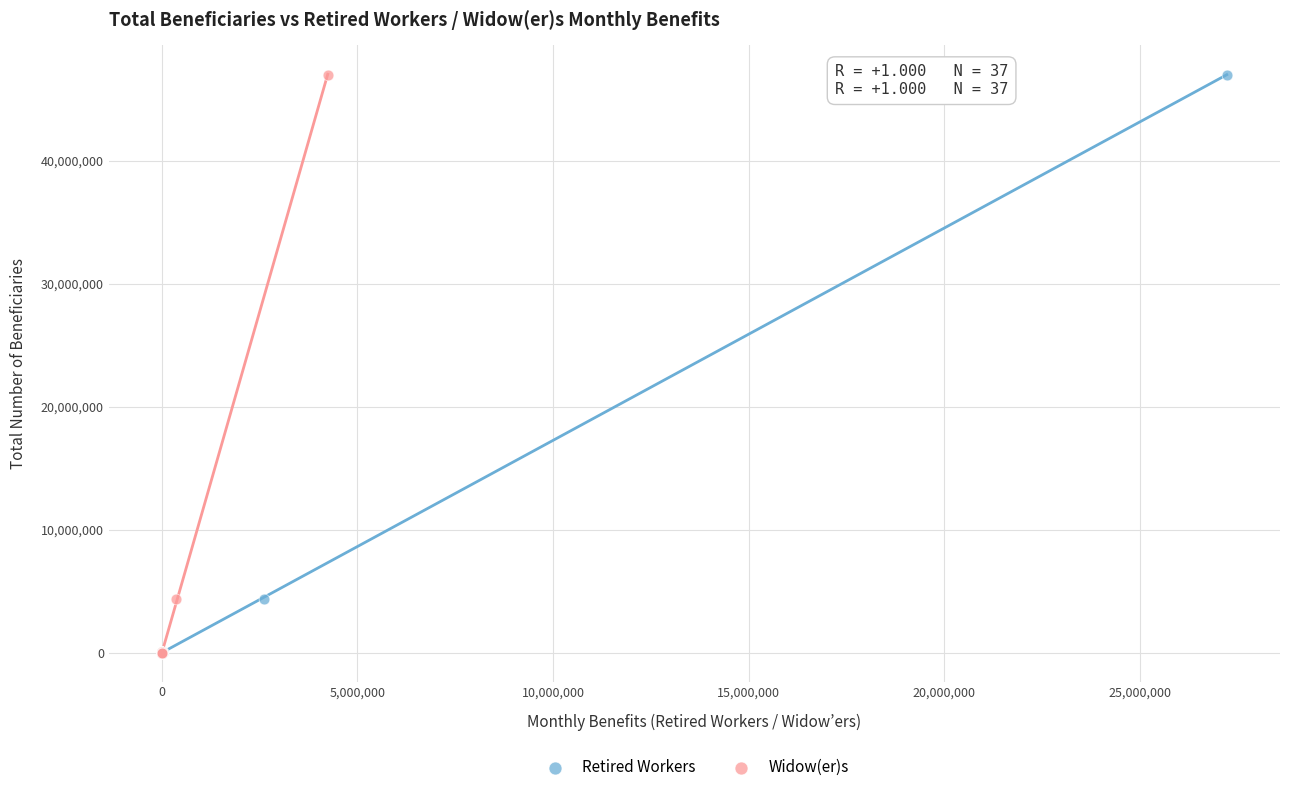

What are all the series names shown in the legend?

Retired Workers, Widow(er)s